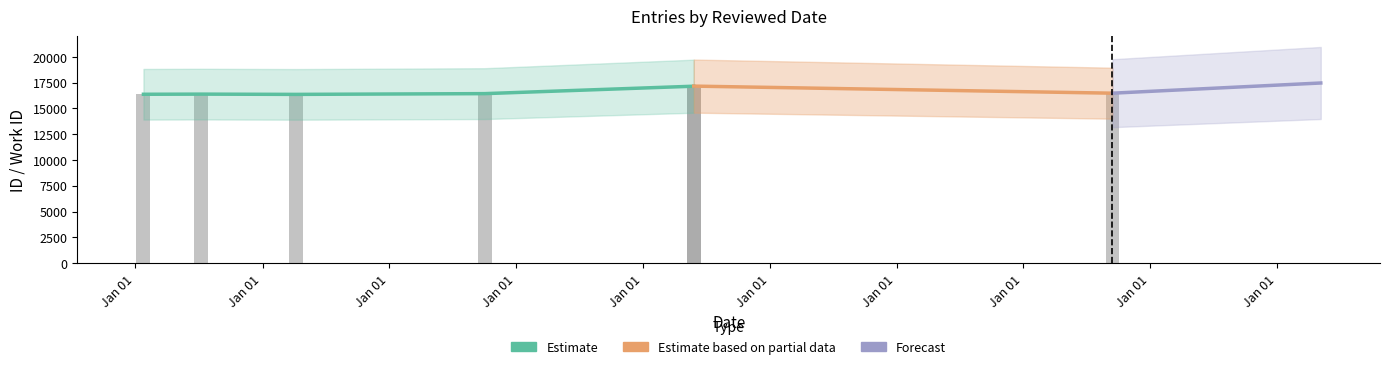

At which label is the value closest to 16758?

2006-10-03